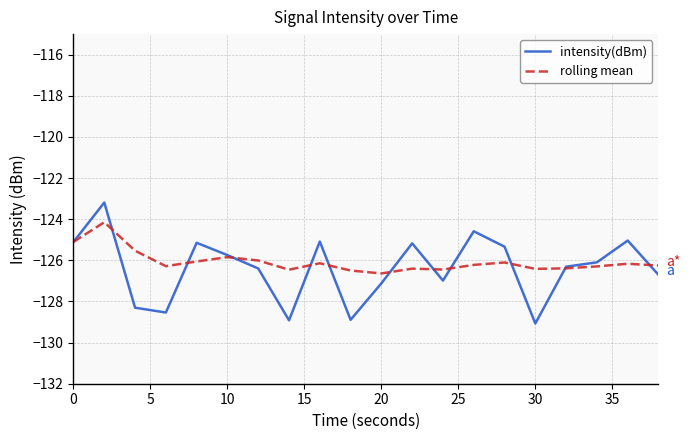

Which series has the widest spread of values?

intensity(dBm)